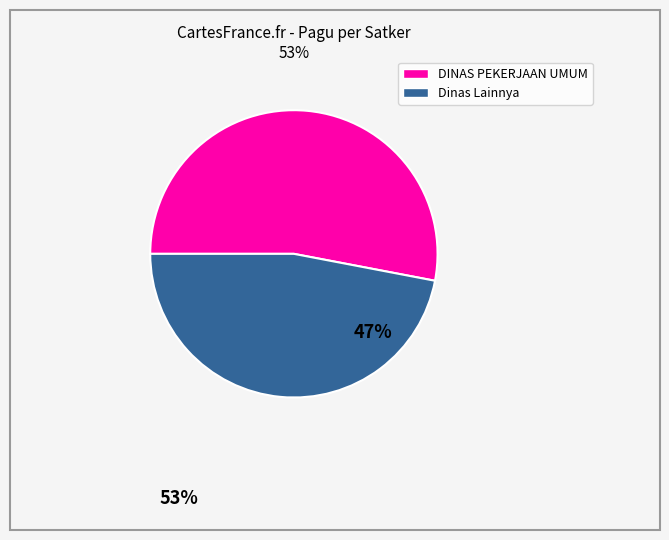

Does any single category account for the majority?

Yes